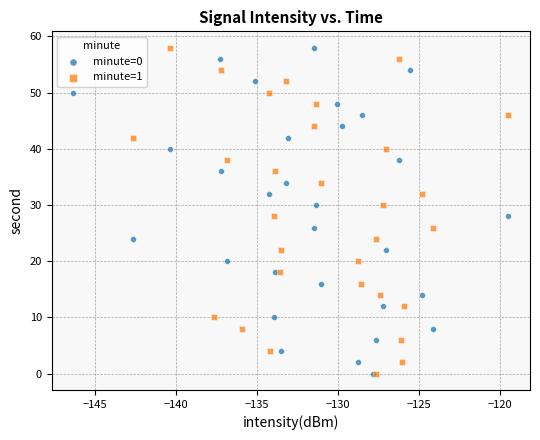

What are all the series names shown in the legend?

minute=0, minute=1